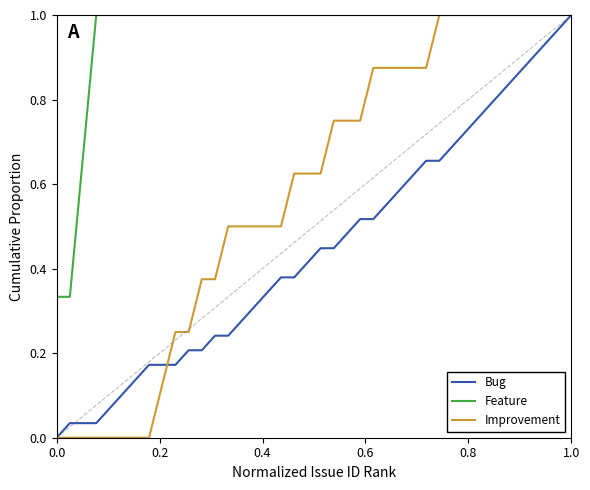

List the series in order of their overall mean, highest first.

Feature, Improvement, Bug